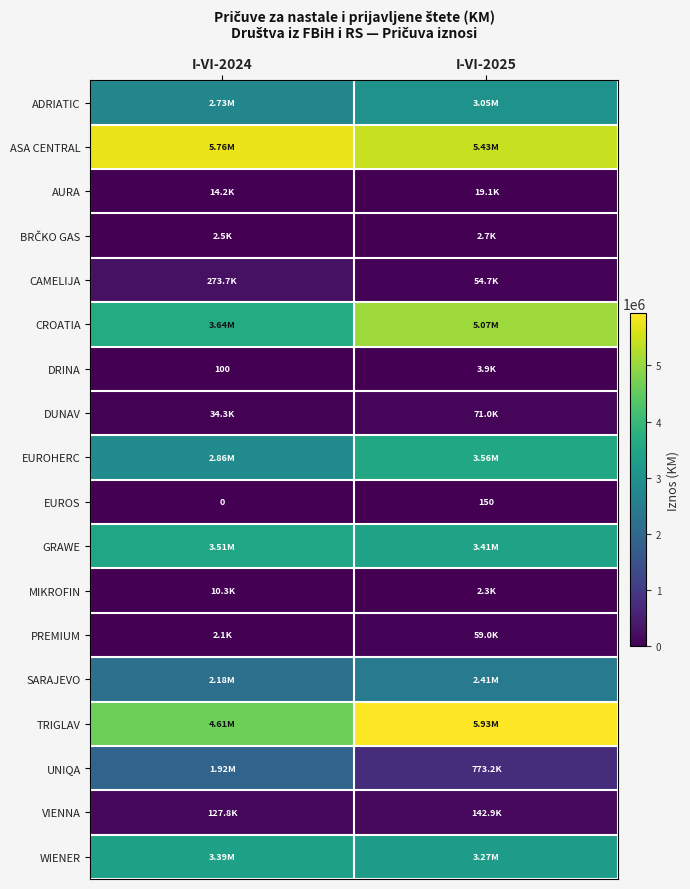

Rank the categories by EUROS value from lowest to highest.

I-VI-2024, I-VI-2025